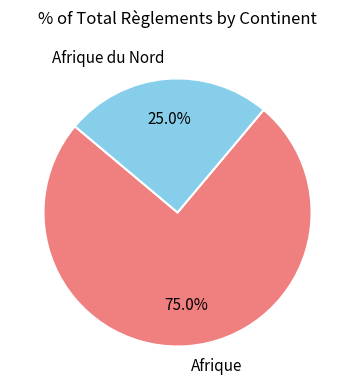

Rank the categories by value from highest to lowest.

Afrique, Afrique du Nord